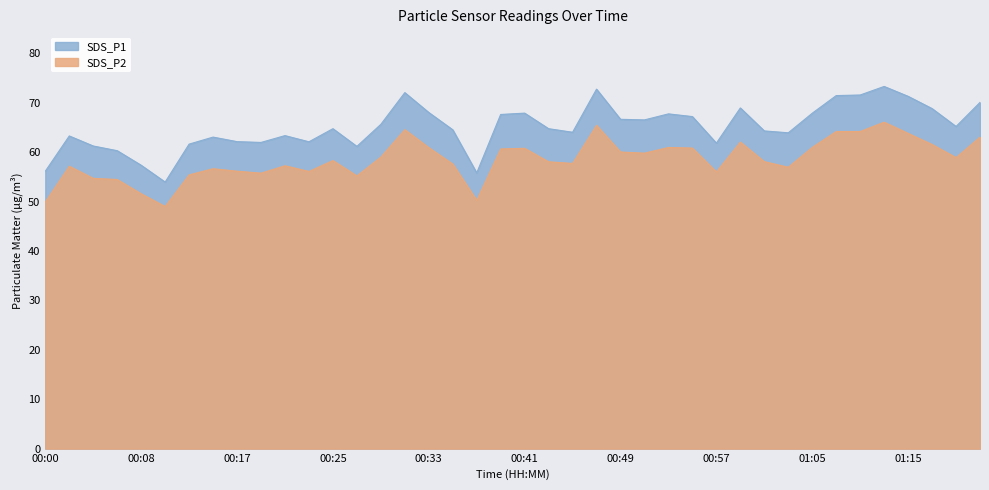

Where is SDS_P2 nearest to the value 57?

01:03